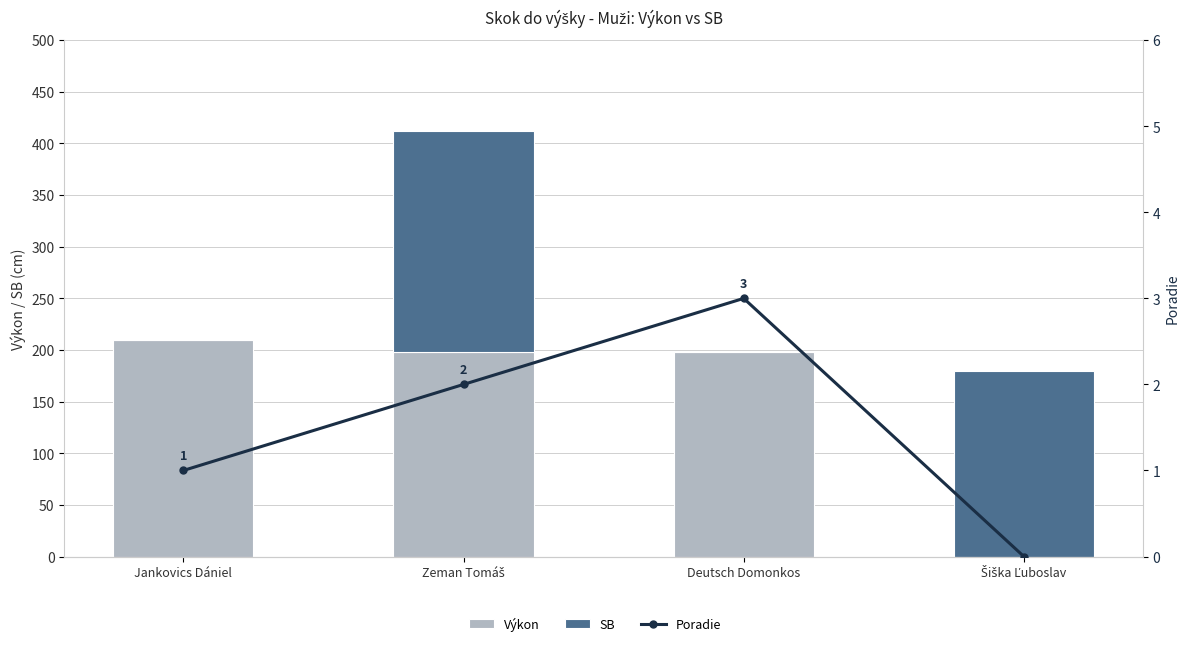

True or false: SB has a value of 65 at Šiška Ľuboslav.

False